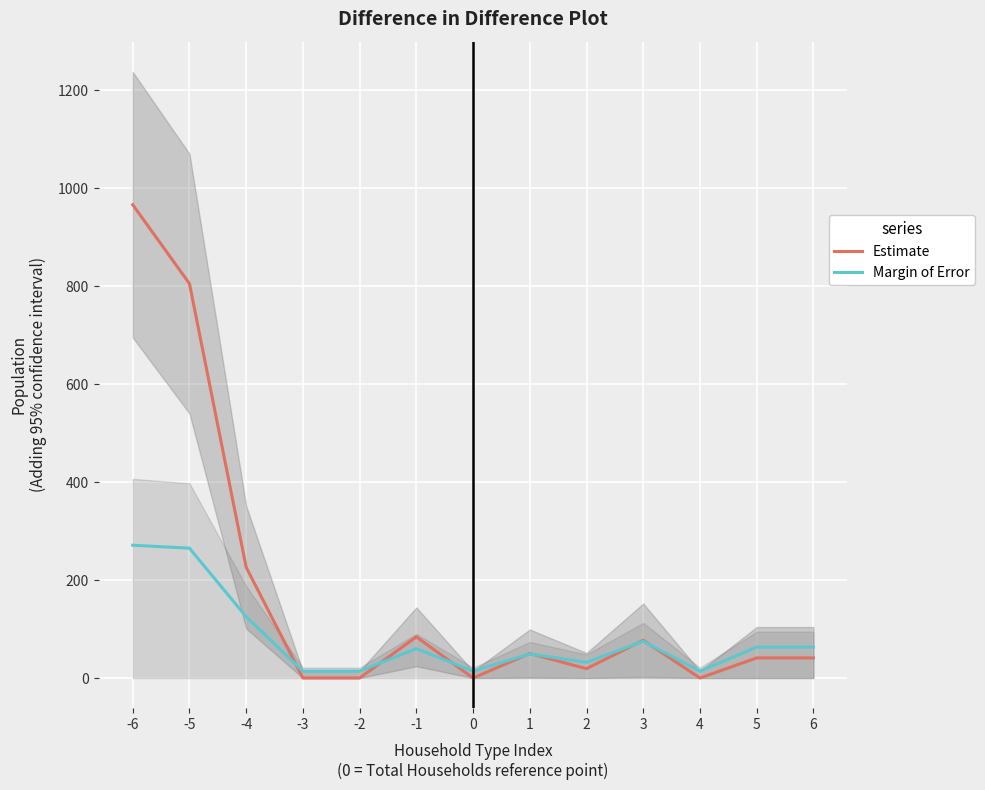

What is the highest value of the Estimate series?

966